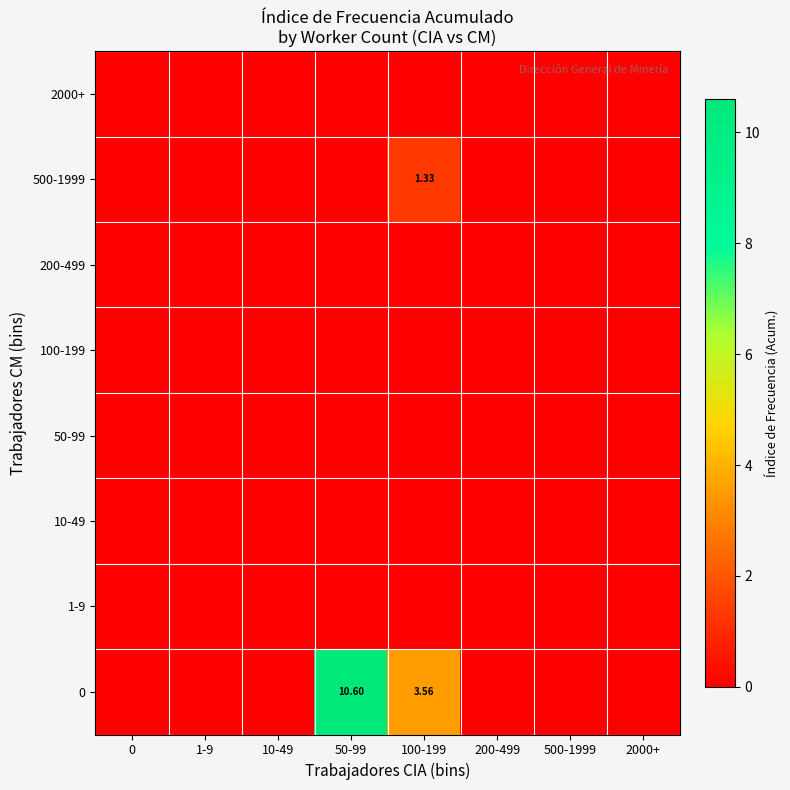

True or false: 500-1999 has a value of 0.3 at 100-199.

False